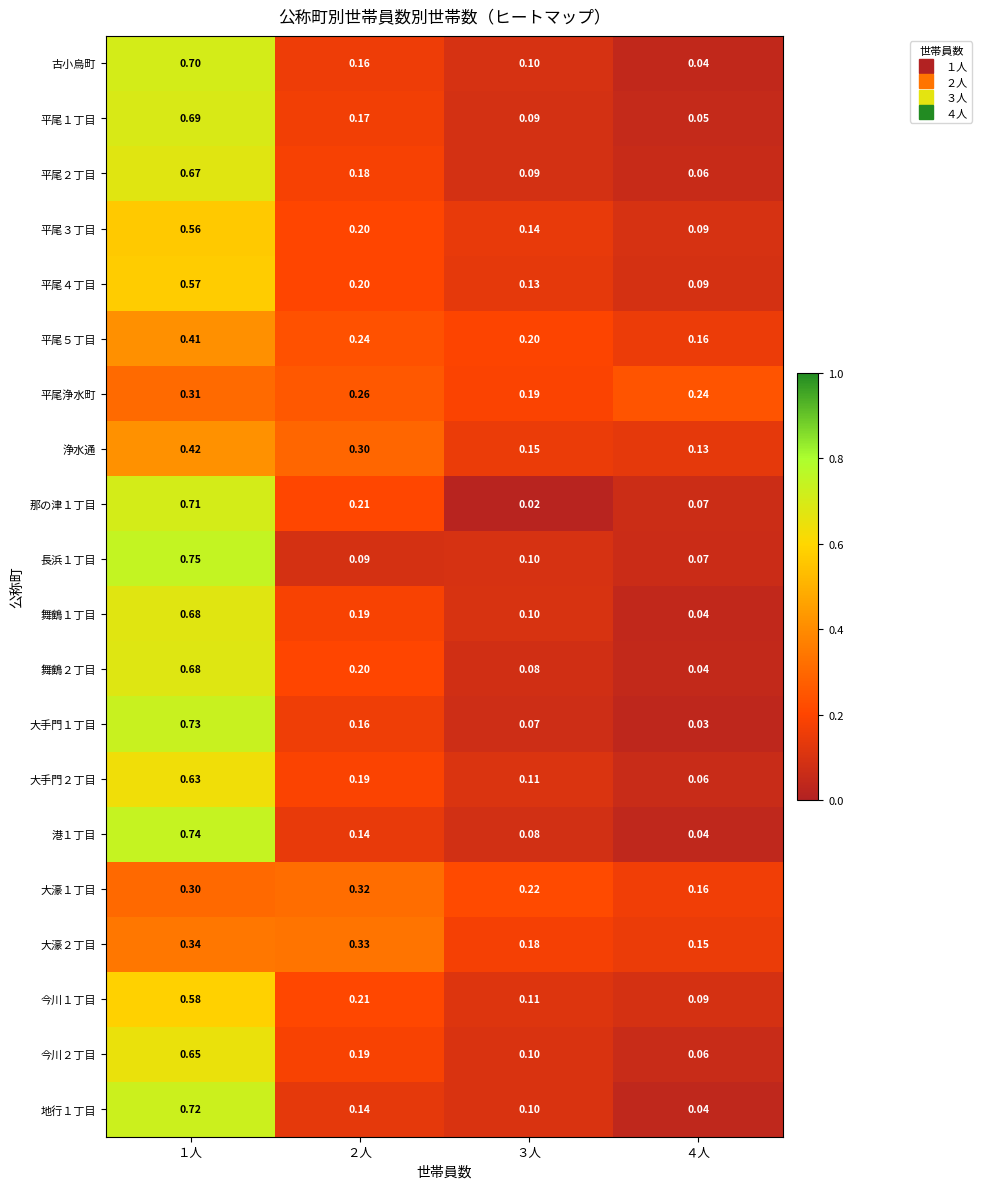

Is the value of 平尾１丁目 at ４人 greater than the value of 大濠１丁目 at ２人?

No